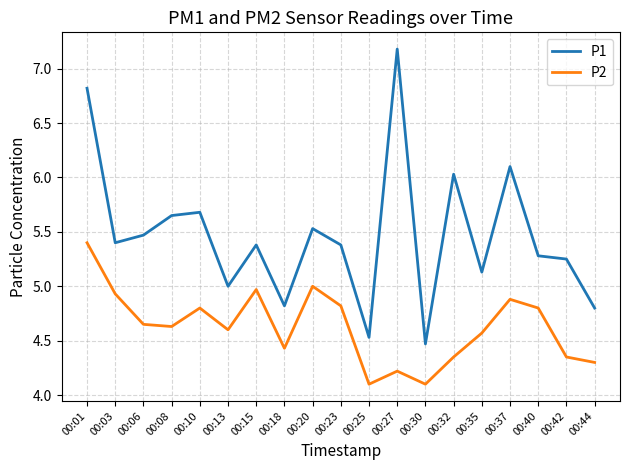

The value of P1 at 00:10 is 8.4. True or false?

False